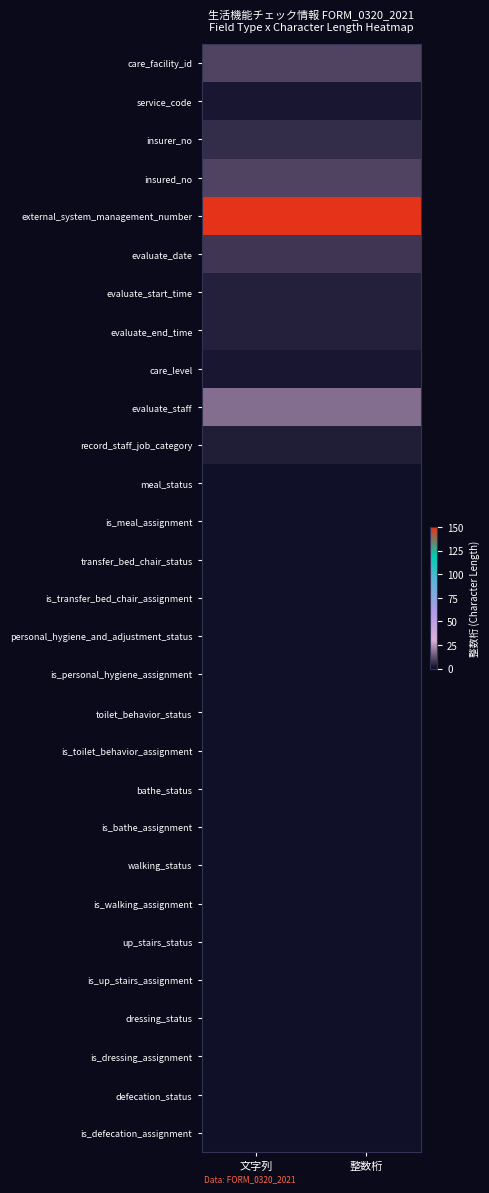

Rank the series at 整数桁 from highest to lowest value.

external_system_management_number, evaluate_staff, care_facility_id, insured_no, evaluate_date, insurer_no, evaluate_start_time, evaluate_end_time, record_staff_job_category, service_code, care_level, meal_status, is_meal_assignment, transfer_bed_chair_status, is_transfer_bed_chair_assignment, personal_hygiene_and_adjustment_status, is_personal_hygiene_assignment, toilet_behavior_status, is_toilet_behavior_assignment, bathe_status, is_bathe_assignment, walking_status, is_walking_assignment, up_stairs_status, is_up_stairs_assignment, dressing_status, is_dressing_assignment, defecation_status, is_defecation_assignment